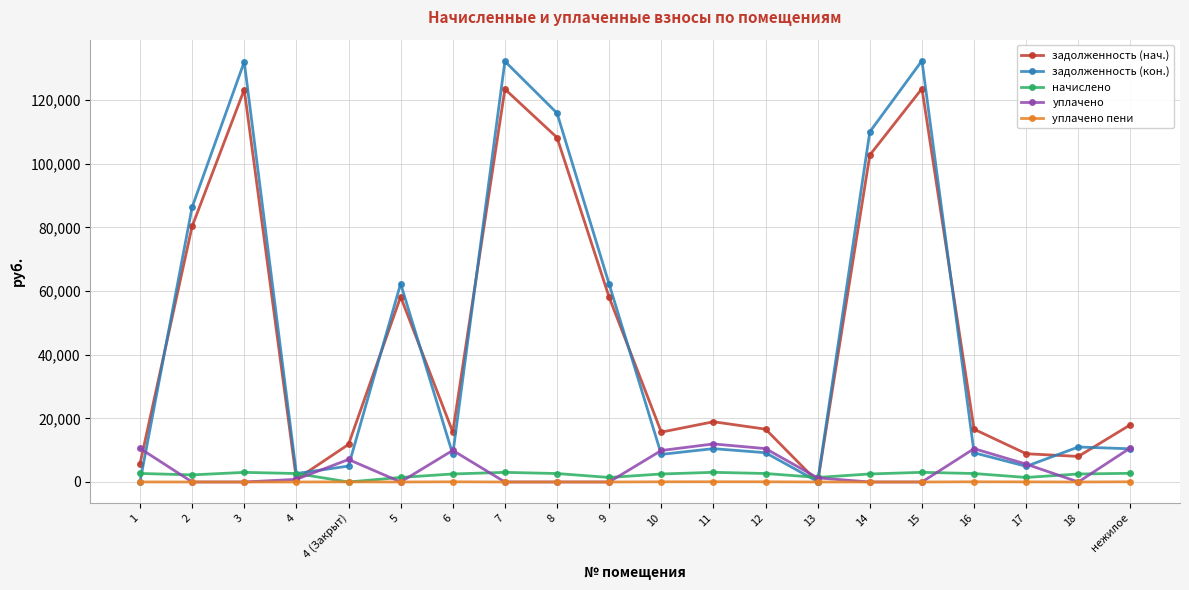

At which category does задолженность (нач.) reach its first local valley?

4